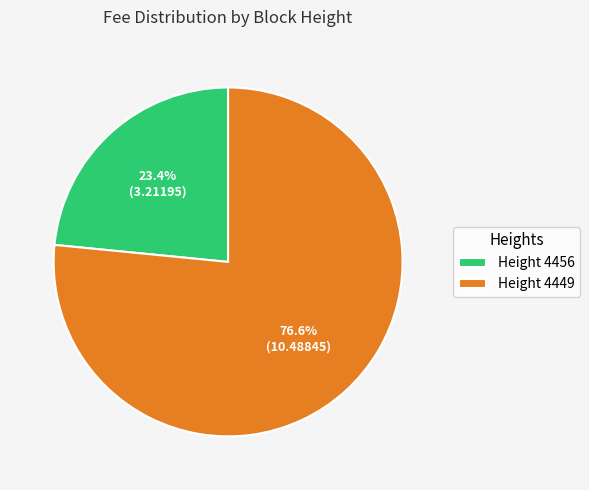

Is the sum of Height 4449 and Height 4456 greater than half?

Yes